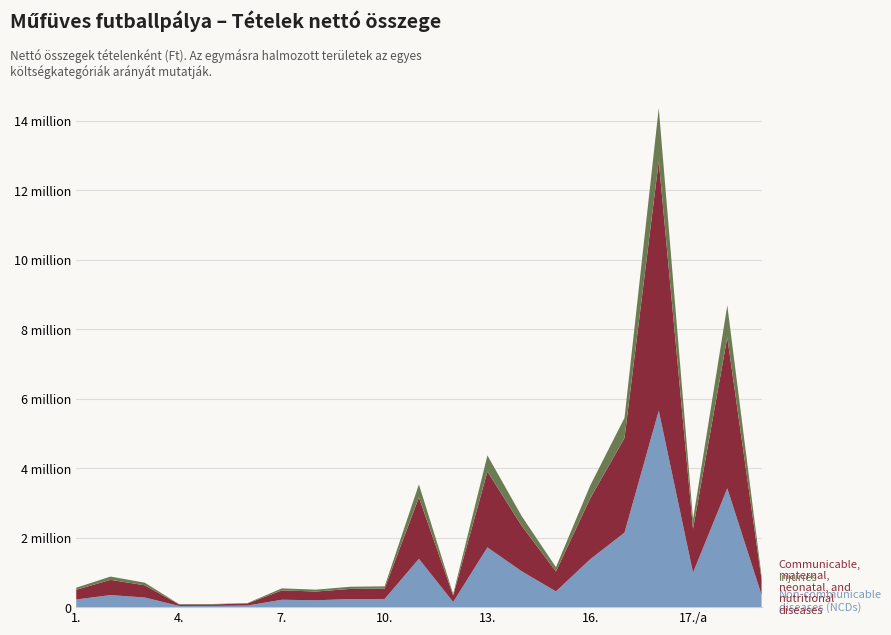

Reading left to right, transcribe all the data shown in this chart.

Non-communicable diseases (NCDs): 1.=220001	2.=346361	3.=277200	4.=34692	5.=35280	6.=46511	7.=212531	8.=198240	9.=231280	10.=235200	11.=1390500	12.=147840	13.=1718640	14.=1031184	15.=452760	16.=1378600	16./a=2143680	16./b=5654880	17./a=993300	17./b=3418800	18.=349980
Communicable, maternal, neonatal, and nutritional diseases: 1.=279401	2.=439879	3.=352044	4.=44059	5.=44806	6.=59069	7.=269914	8.=251765	9.=293726	10.=298704	11.=1765935	12.=187757	13.=2182673	14.=1309604	15.=575005	16.=1750822	16./a=2722474	16./b=7181698	17./a=1261491	17./b=4341876	18.=444475
Injuries: 1.=59400	2.=93518	3.=74844	4.=9367	5.=9526	6.=12558	7.=57383	8.=53525	9.=62446	10.=63504	11.=375435	12.=39917	13.=464033	14.=278420	15.=122245	16.=372222	16./a=578794	16./b=1526818	17./a=268191	17./b=923076	18.=94495